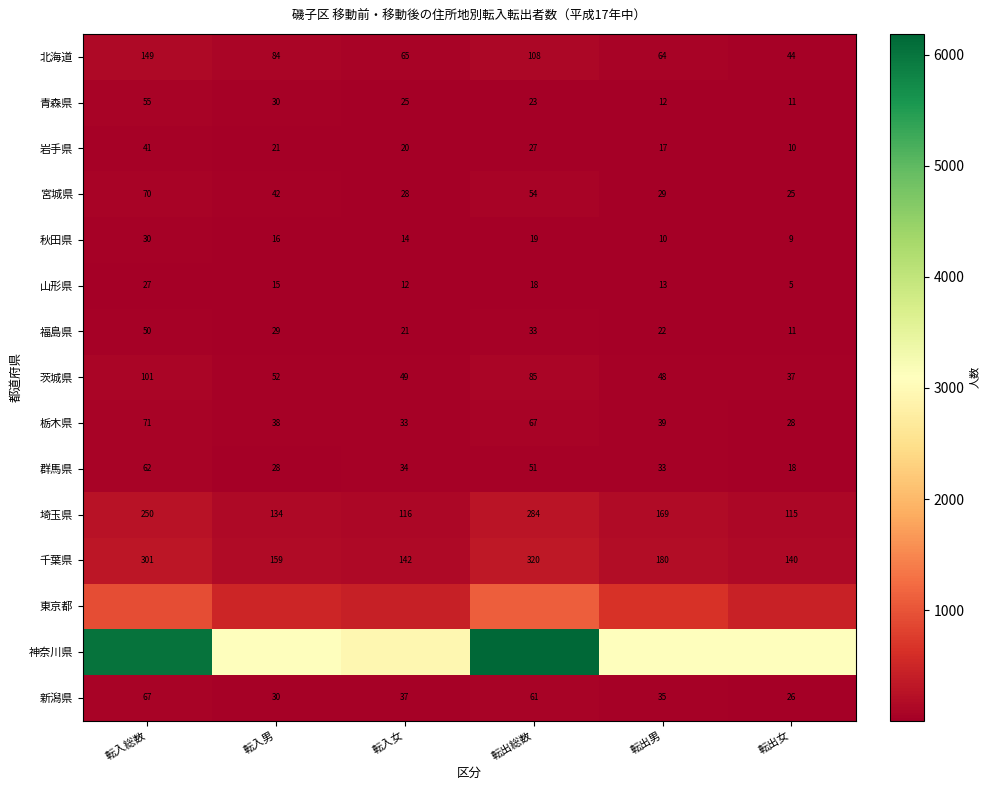

True or false: 秋田県 has a value of 8 at 転入総数.

False